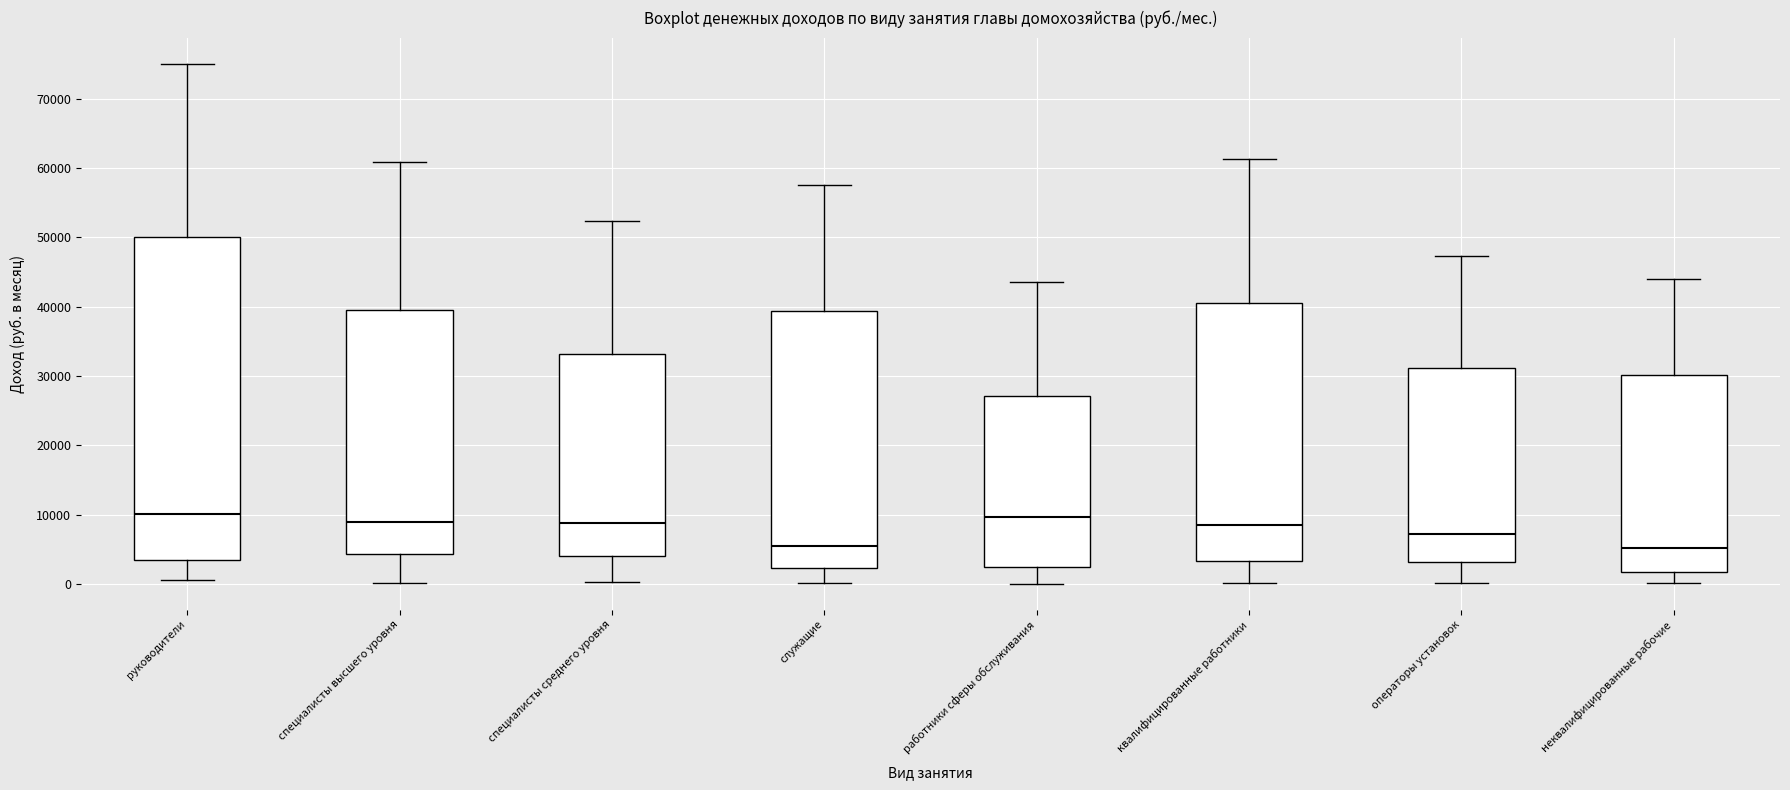

Comparing the boxes themselves (not the whiskers), which one is the tallest?

руководители